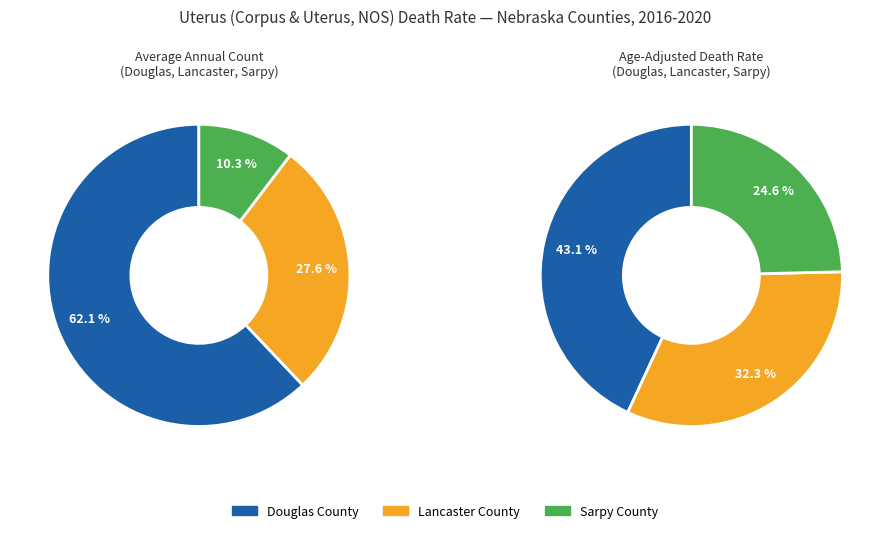

Count the number of slices in the pie.

3